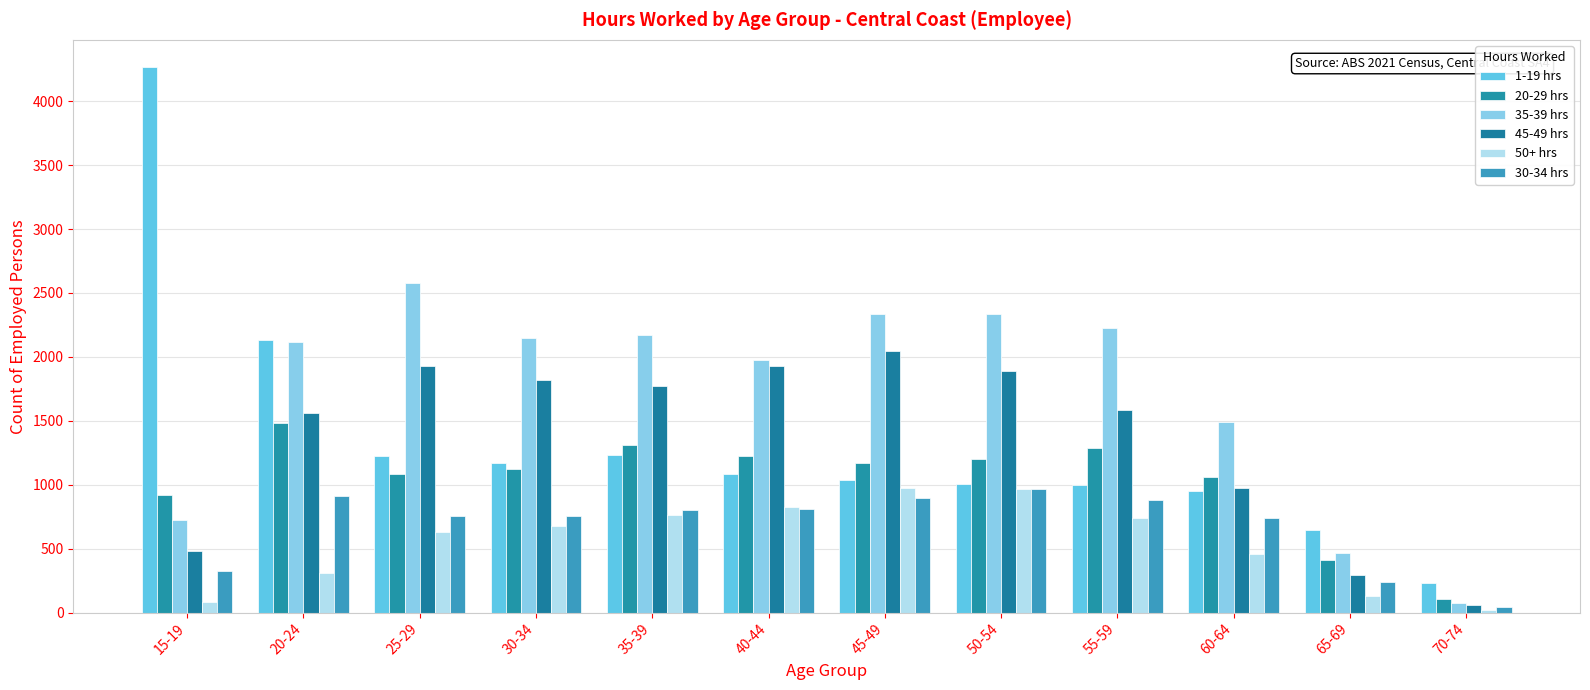

True or false: 50+ hrs has a value of 313 at 20-24.

True